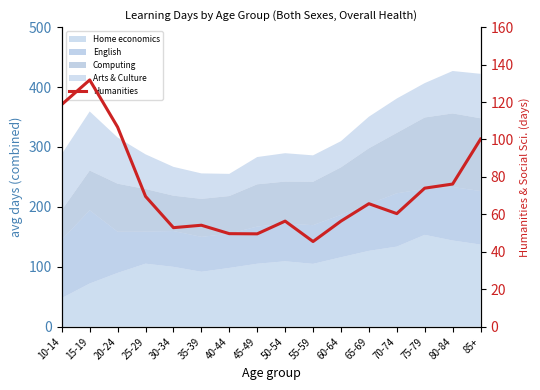

What is the maximum value shown in the chart?

131.8